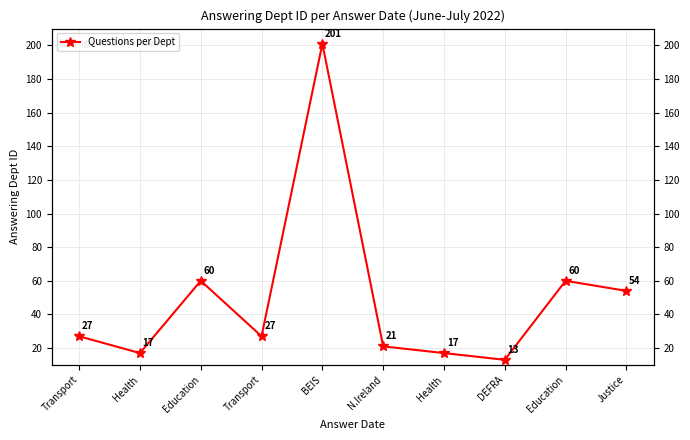

True or false: the data shows 201 at BEIS.

True